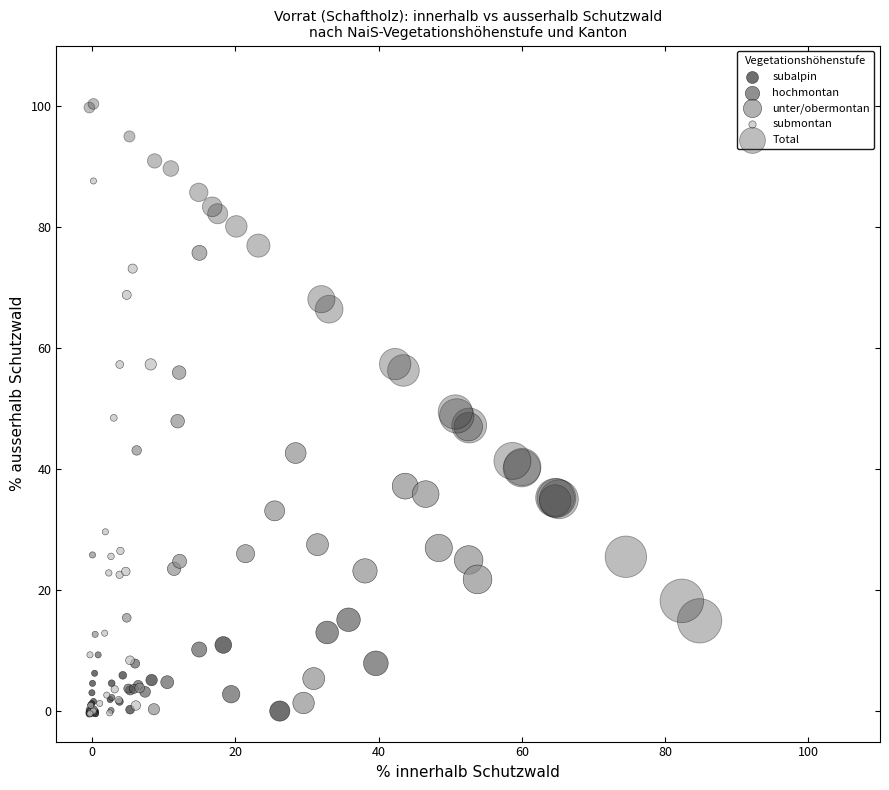

Which series reaches the maximum Y coordinate?

Total